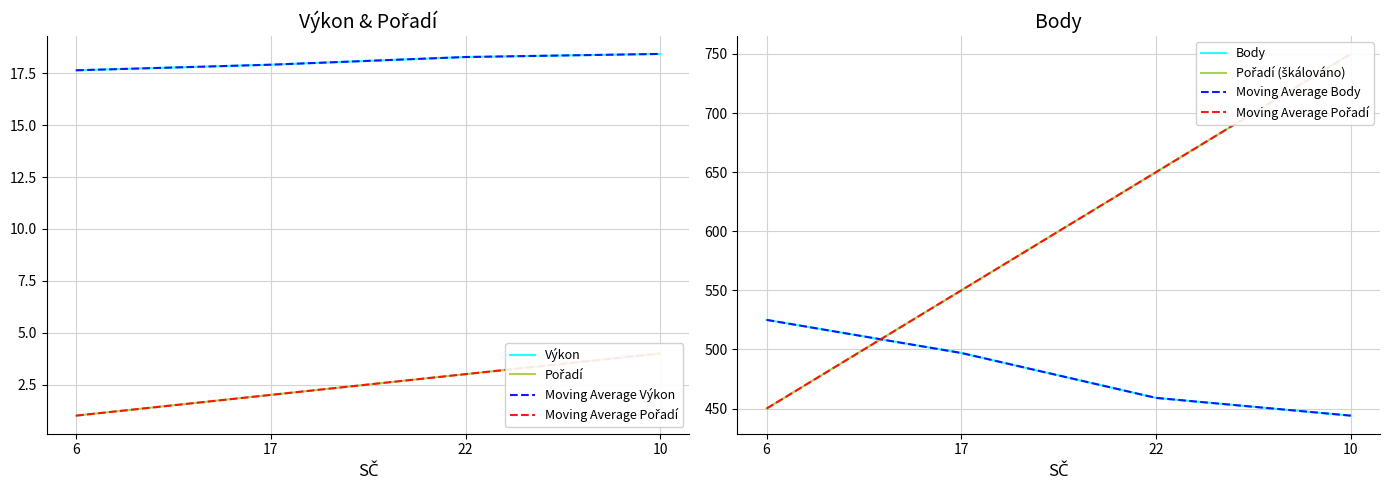

What is the difference between the second highest and second lowest values in the Výkon series?

0.4